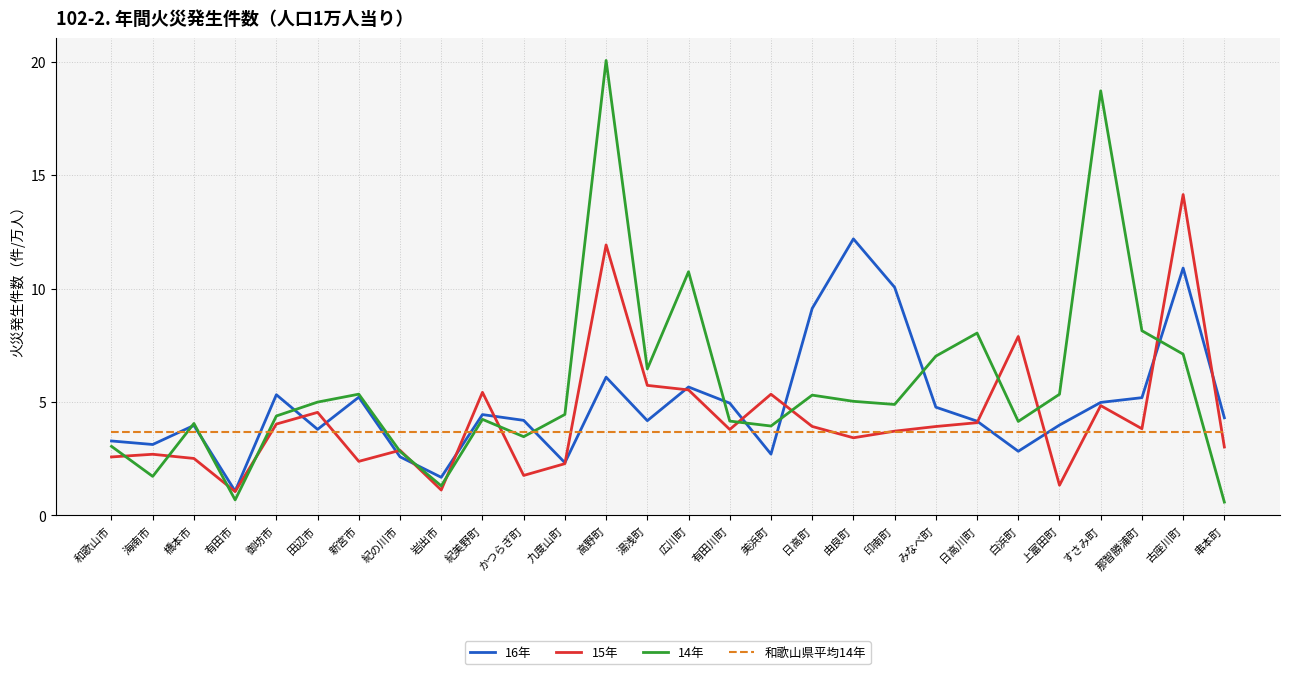

True or false: 14年 has more than 0 interior local peaks.

True